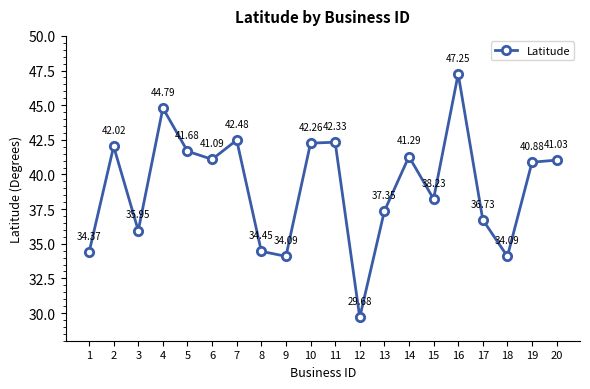

What is the change in value from 8 to 15?

+3.8